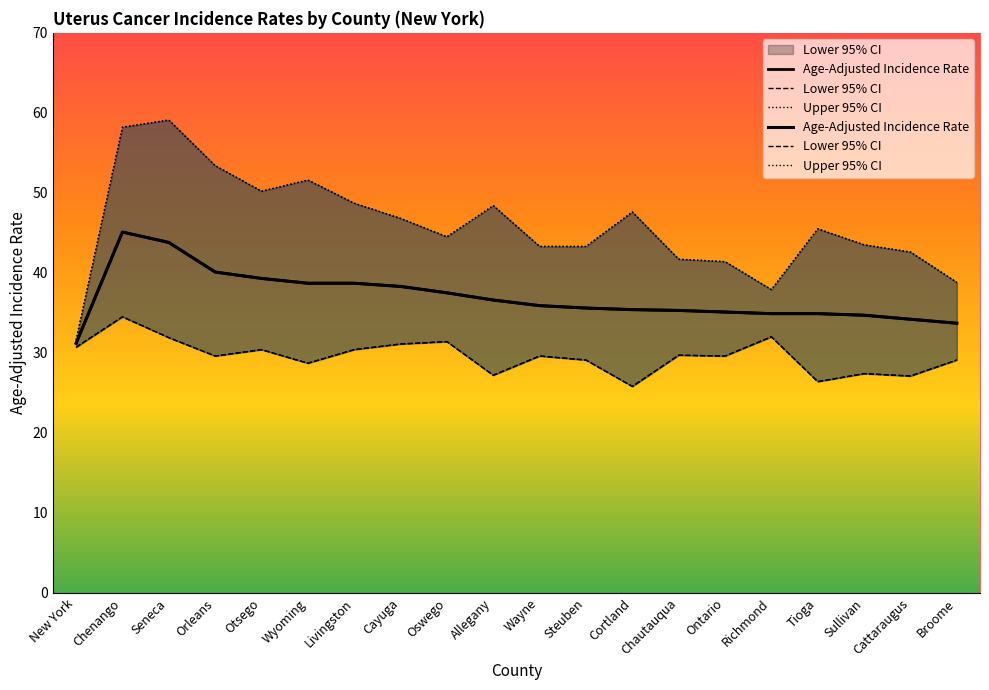

What value does the Lower 95% CI series have at Tioga?

26.4